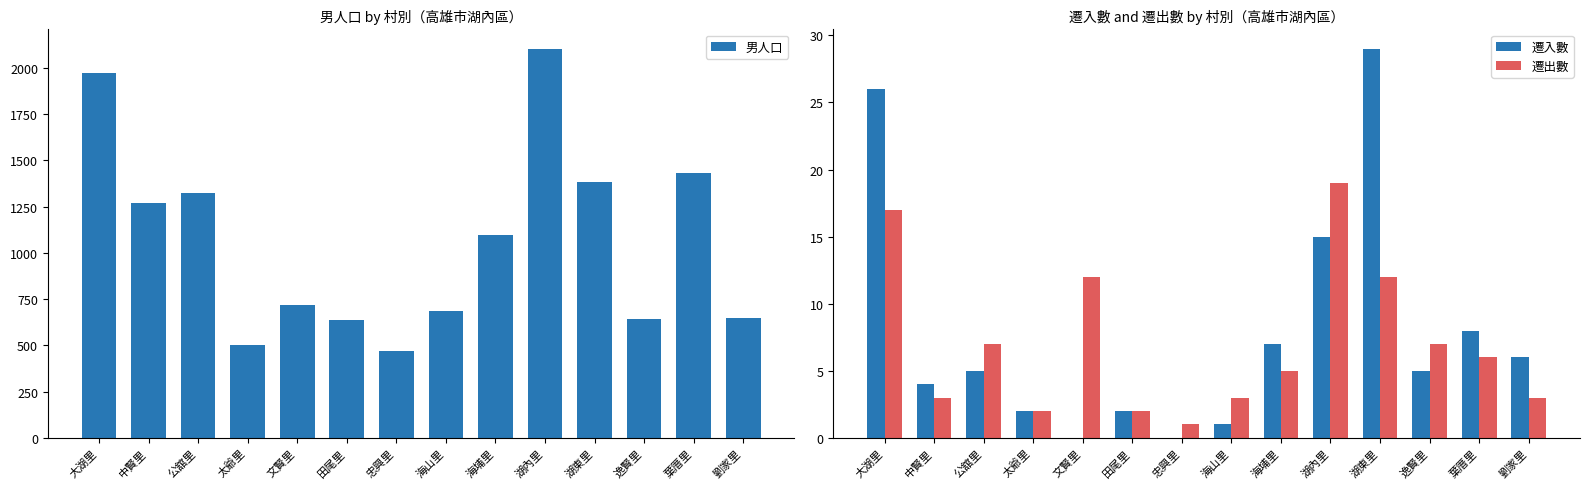

True or false: 遷出數 has a value of 2 at 公舘里.

False